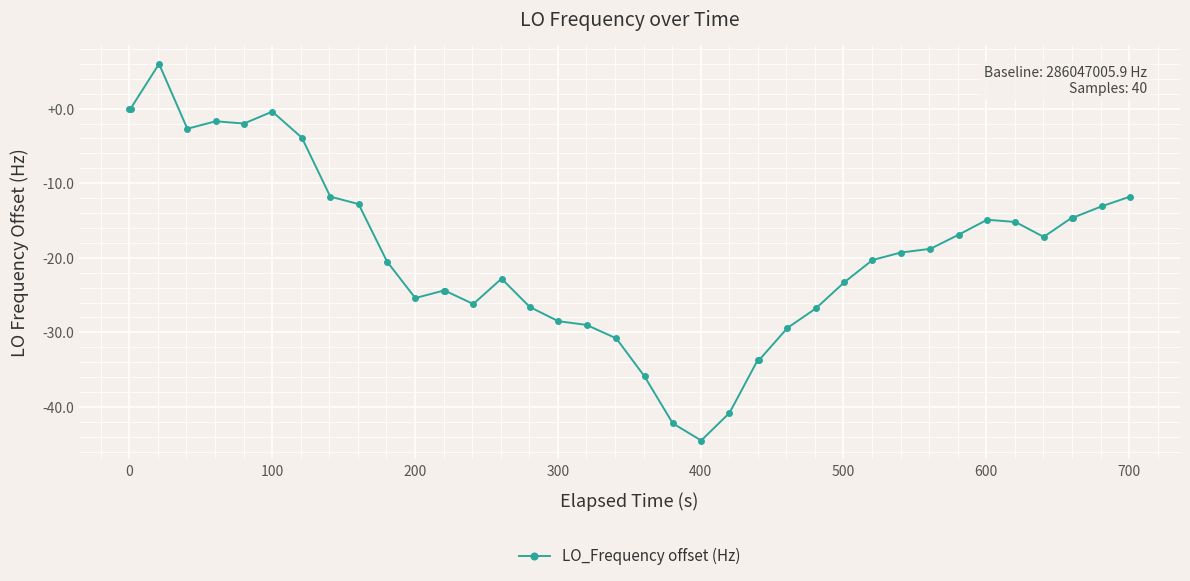

What is the average value?

-19.4